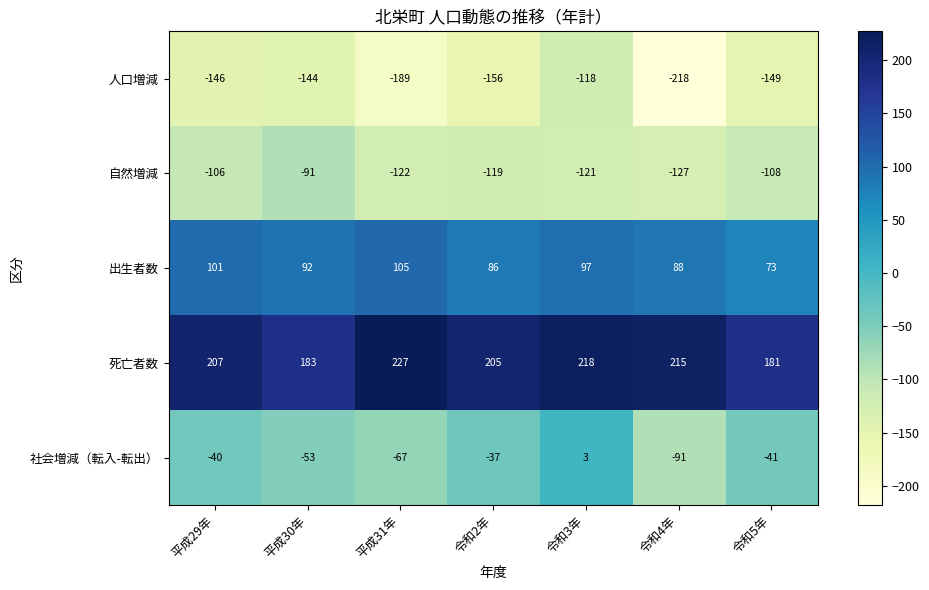

Which series has the largest total across all categories?

死亡者数